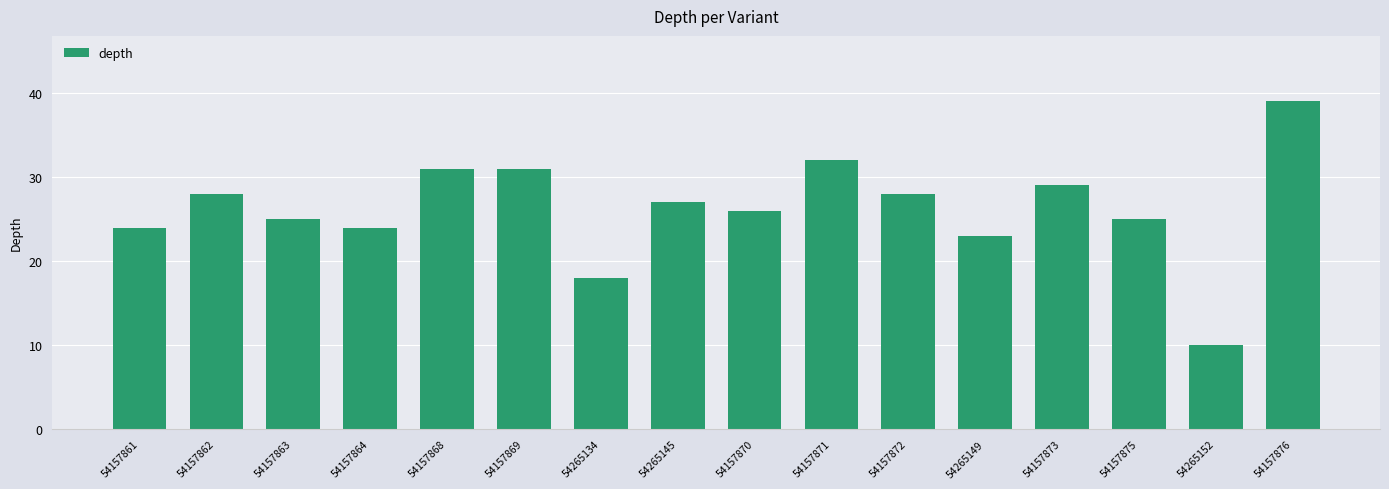

Which category has the highest value across all series?

54157876